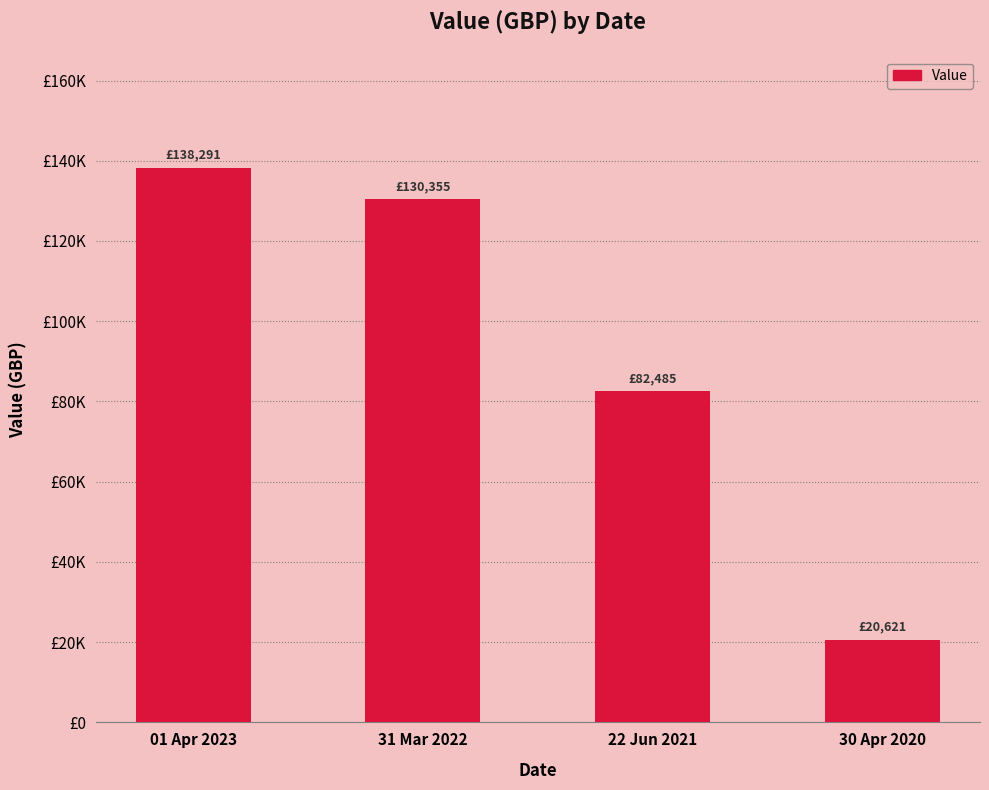

Read the value at 01 Apr 2023.

138290.6